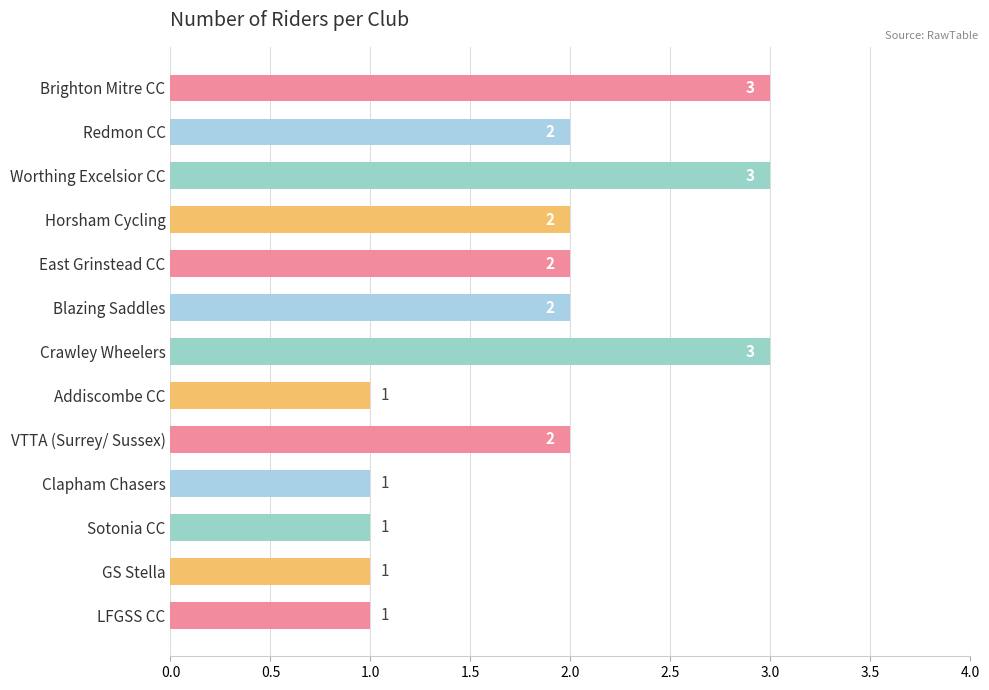

Reading bottom to top, transcribe all the data shown in this chart.

1	1	1	1	2	1	3	2	2	2	3	2	3